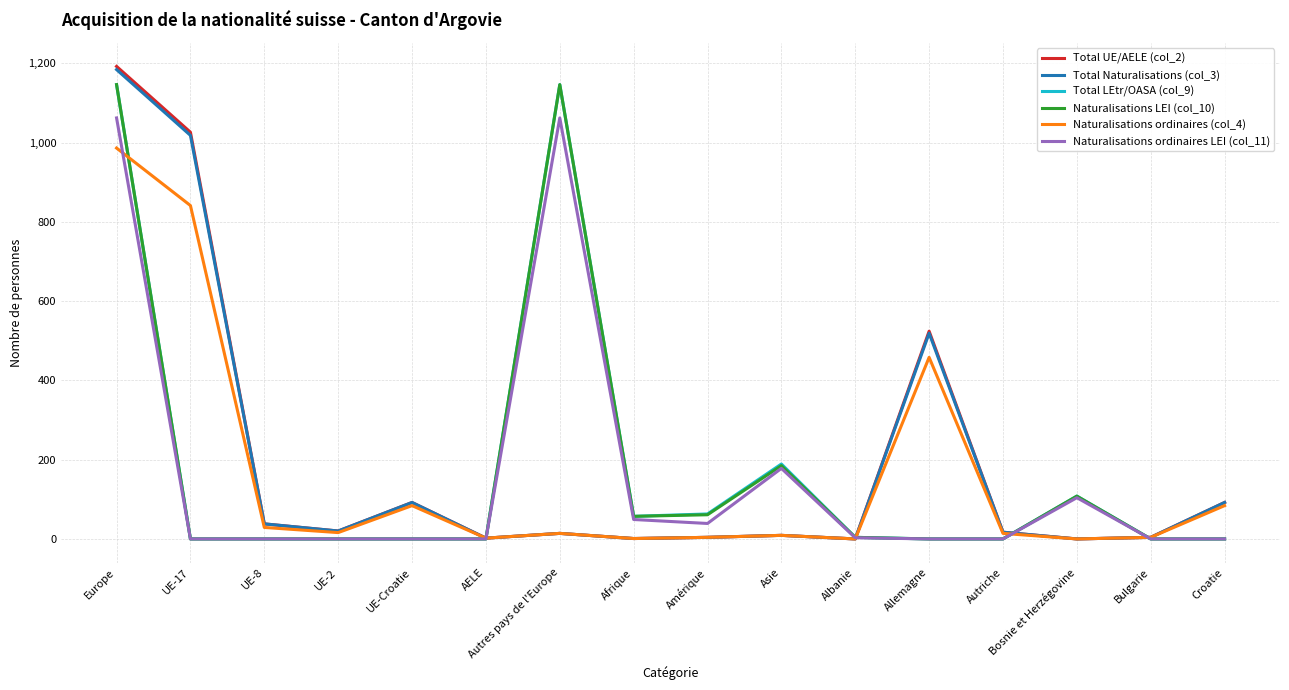

The value of Naturalisations LEI (col_10) at UE-17 is -545. True or false?

False